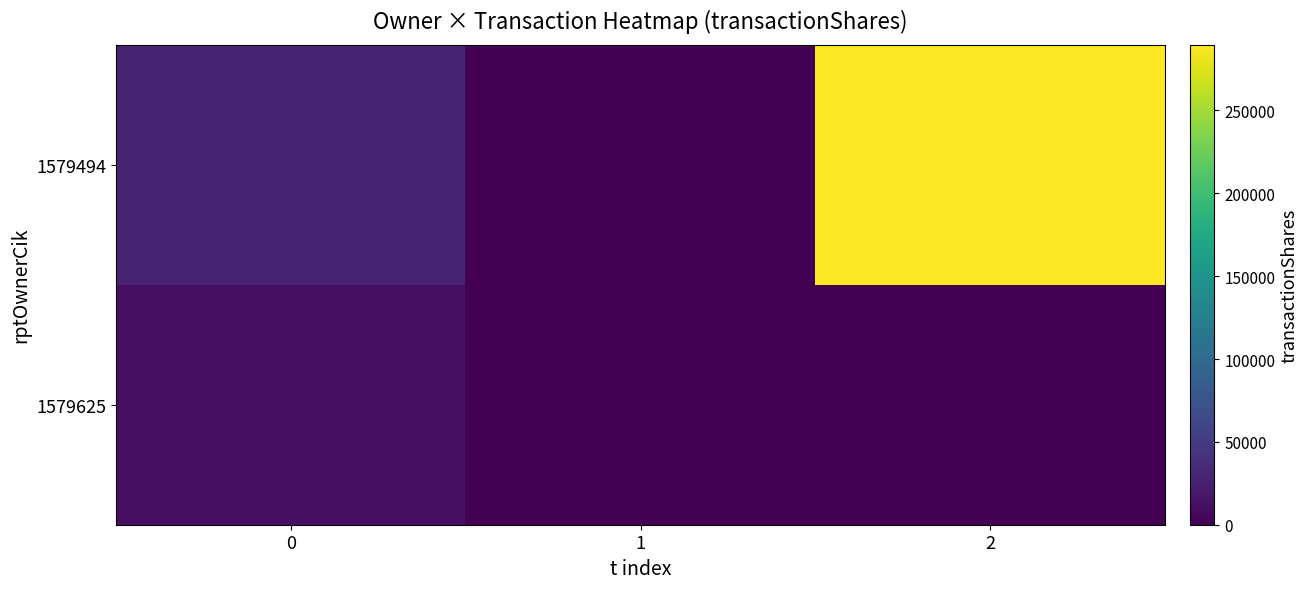

Reading left to right, what are all the values shown in this chart?

1579494: 0=28857	1=0	2=289654
1579625: 0=12000	1=0	2=0